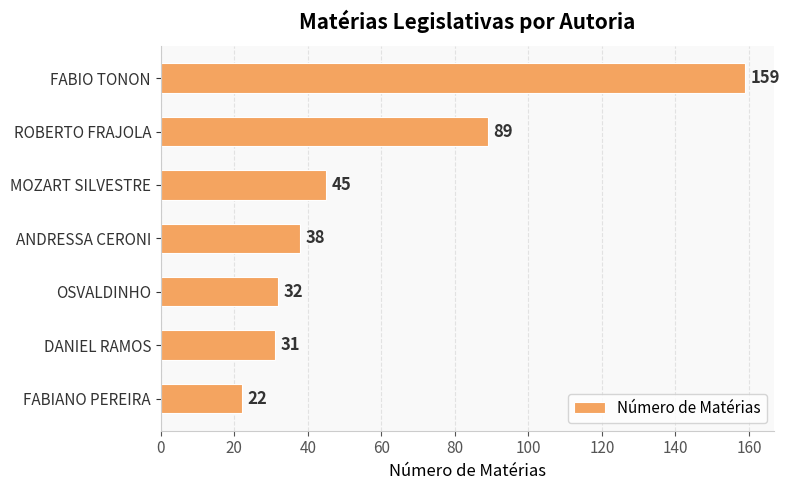

How many bars are there in total?

7